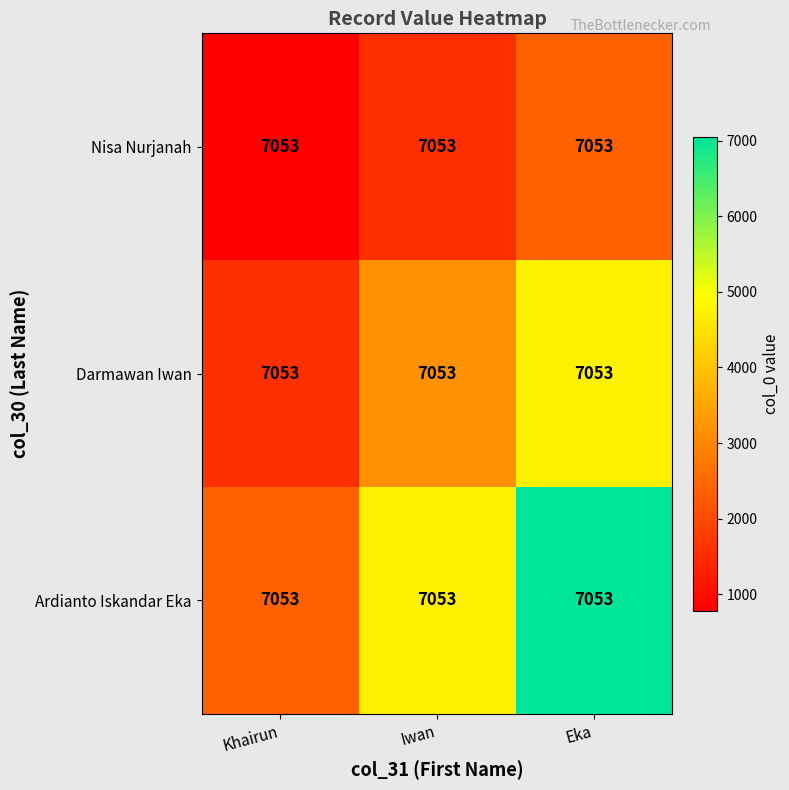

Is it true that Nisa Nurjanah equals 1567.3 at Iwan?

True